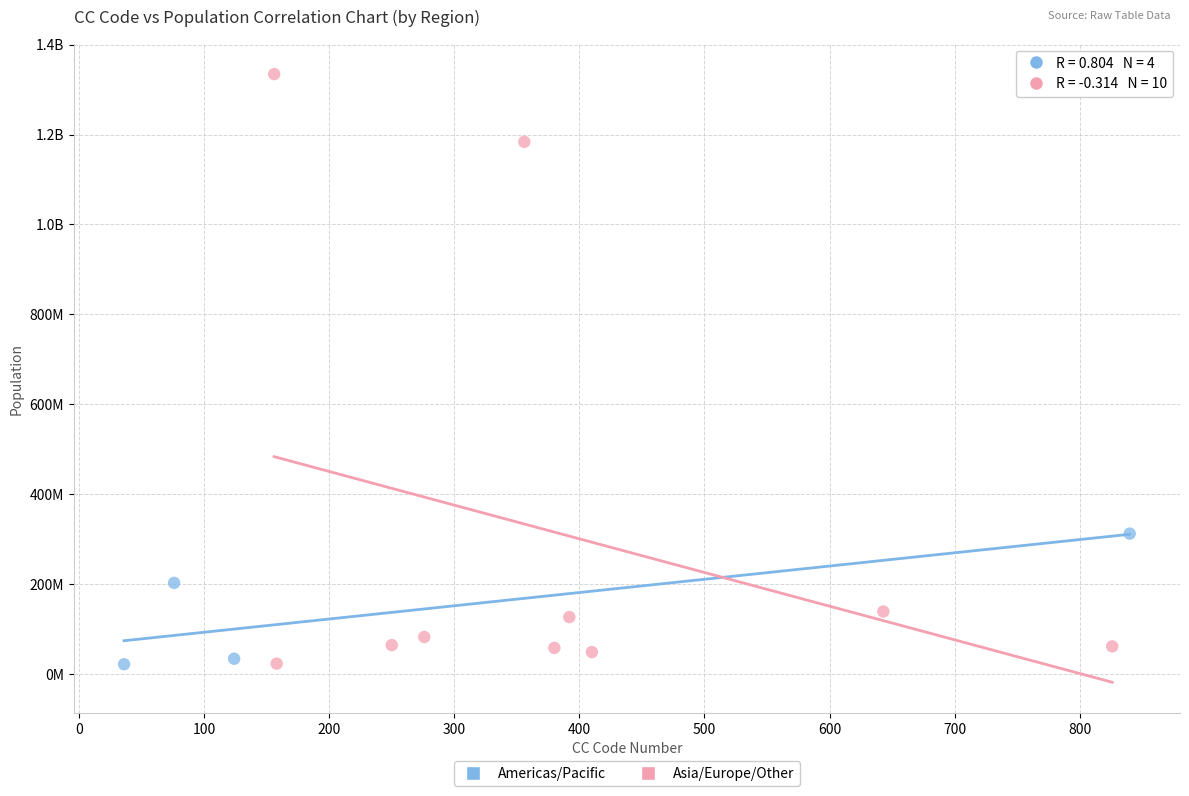

What are all the series names shown in the legend?

Americas/Pacific, Asia/Europe/Other